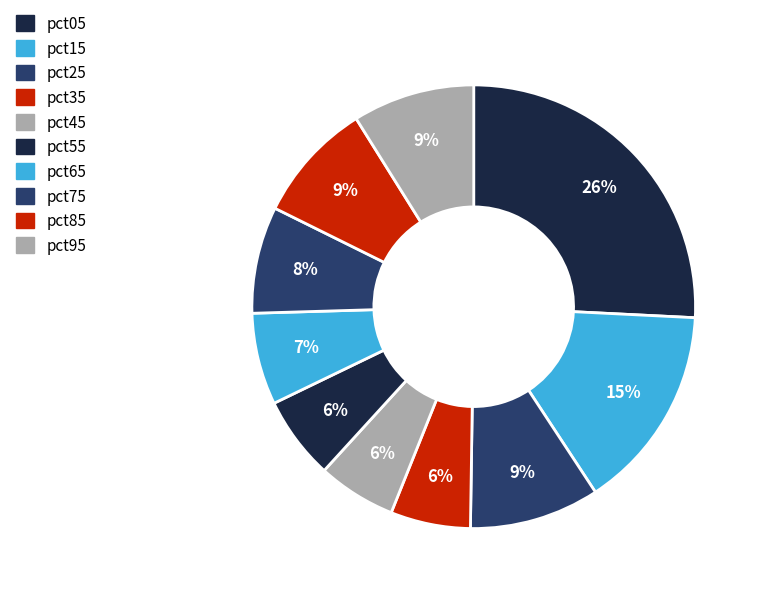

Approximately how many times larger is the value at pct35 compared to pct75?

0.7